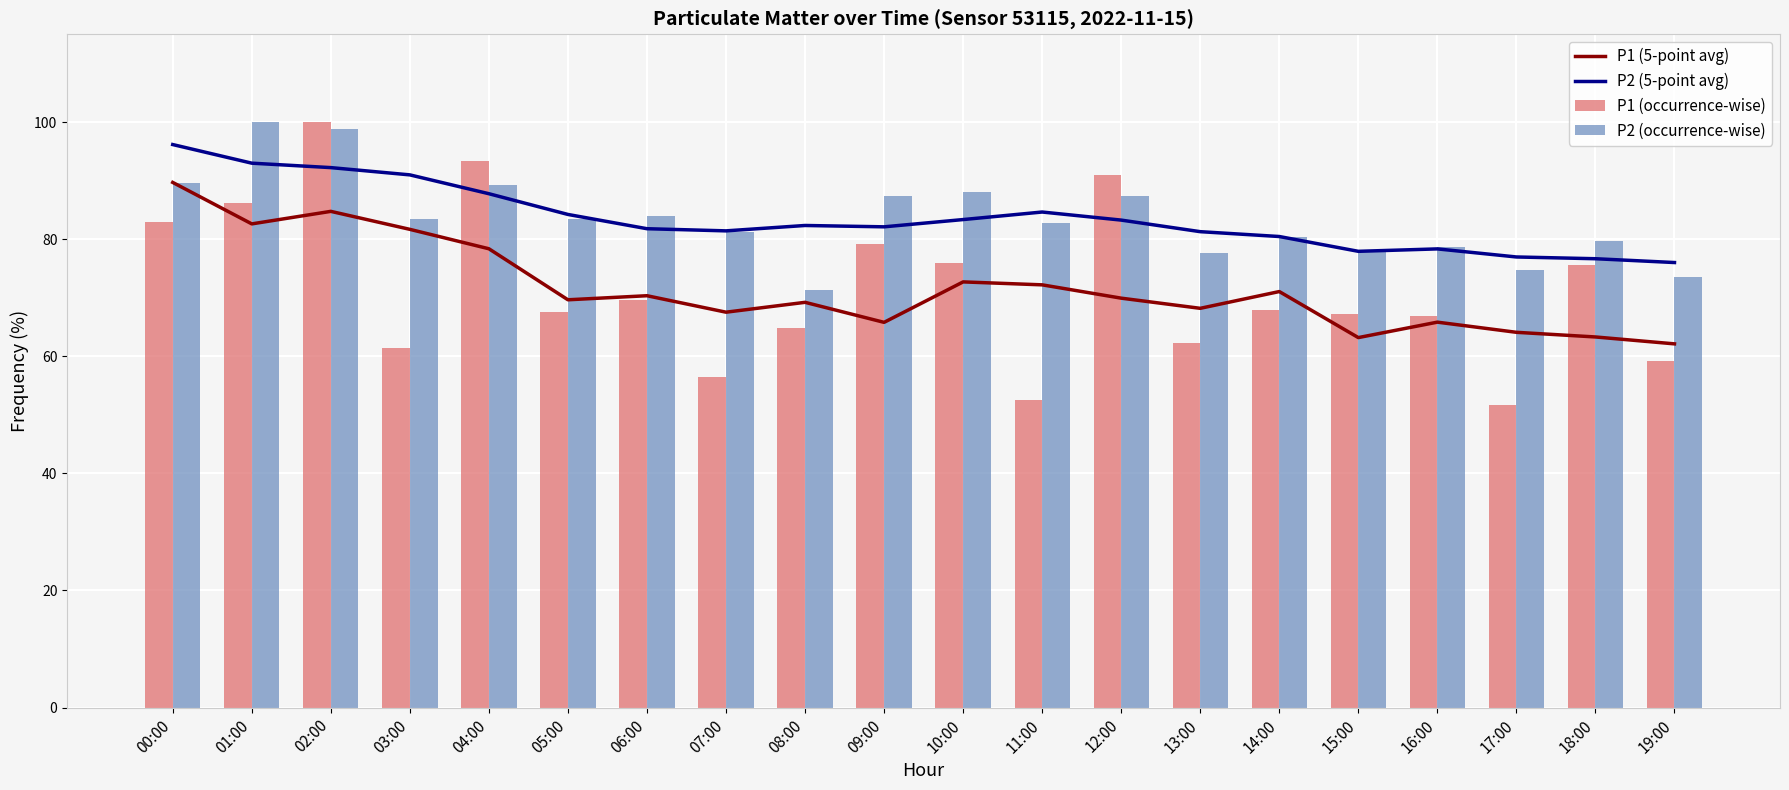

At 03:00, list the series in order from largest to smallest.

P2 (5-point avg), P2 (occurrence-wise), P1 (5-point avg), P1 (occurrence-wise)